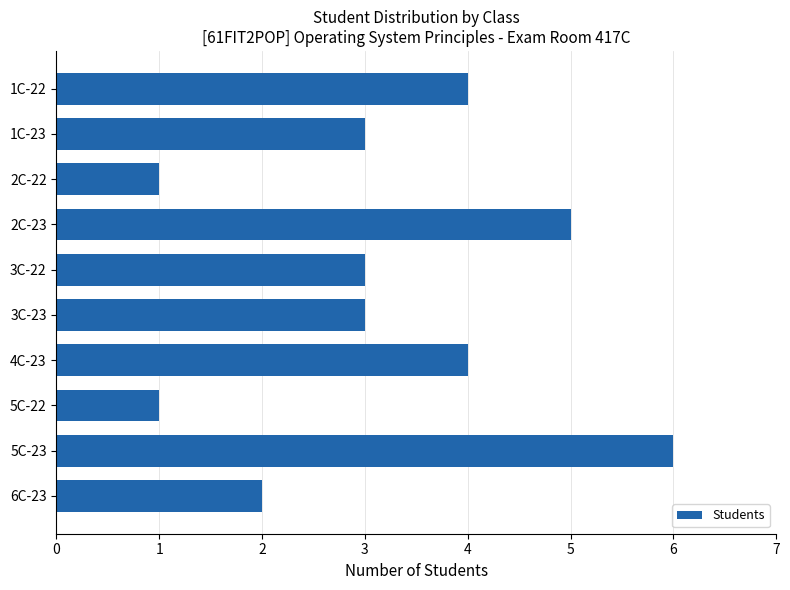

Reading bottom to top, list all the values displayed in this chart.

2	6	1	4	3	3	5	1	3	4